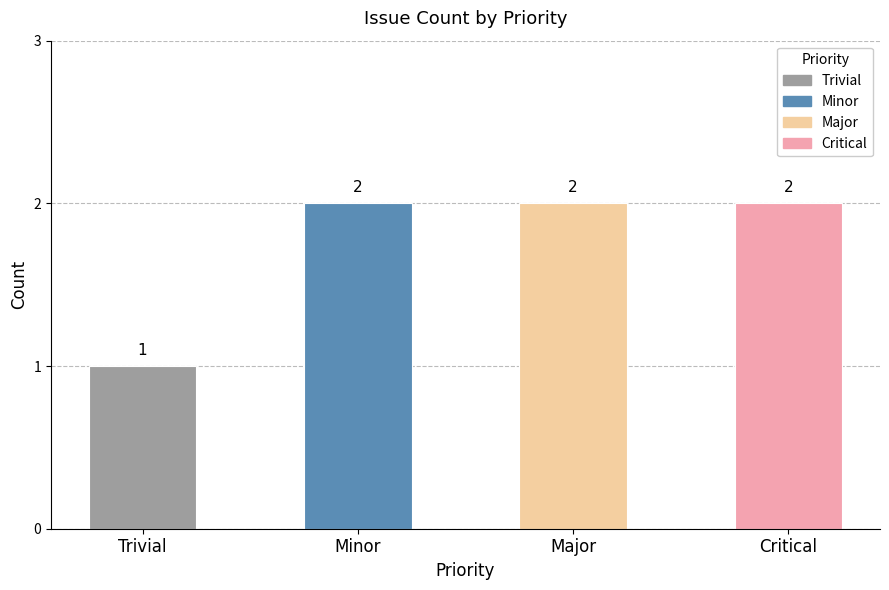

Reading left to right, transcribe all the data shown in this chart.

1	2	2	2